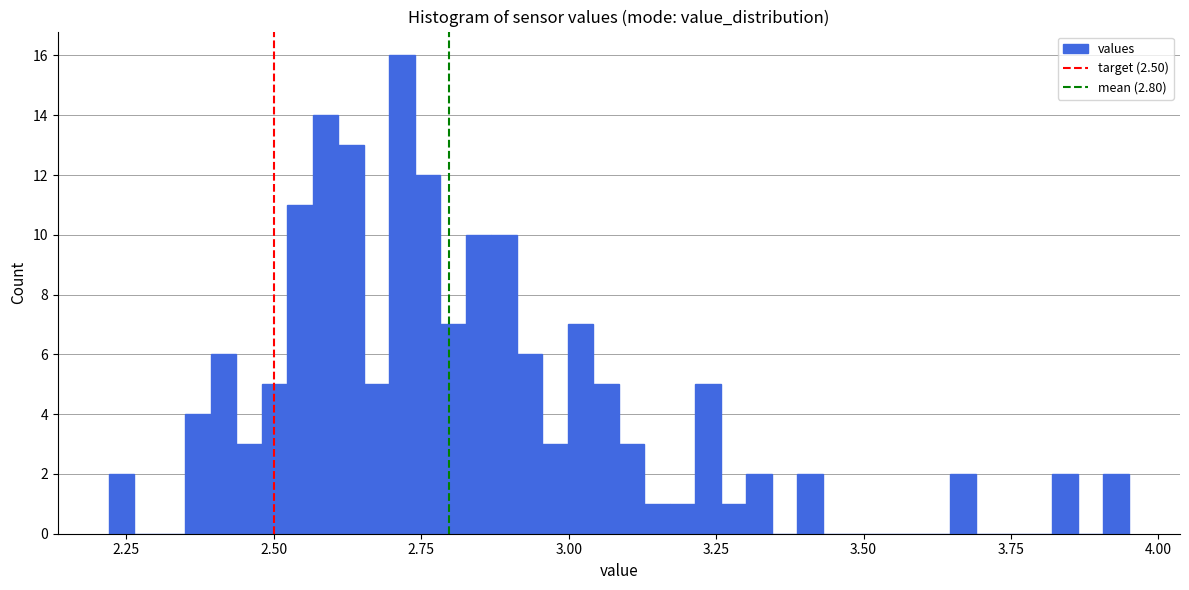

Around what value on the x-axis is the tallest bar? Give the approximate position of its centre, as read against the axis.

2.70